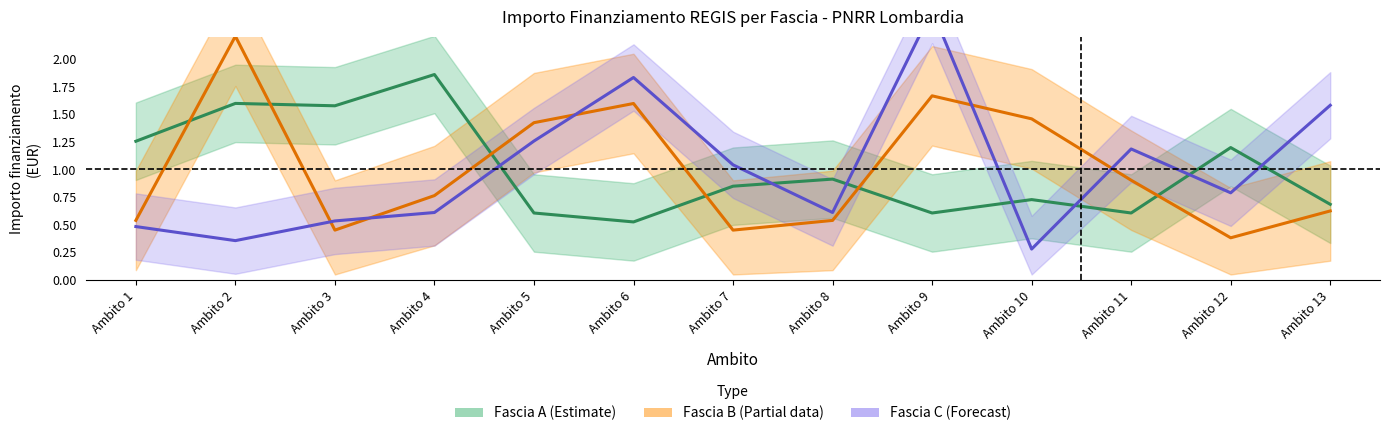

List the series in order of their peak value, highest first.

Fascia C, Fascia B, Fascia A